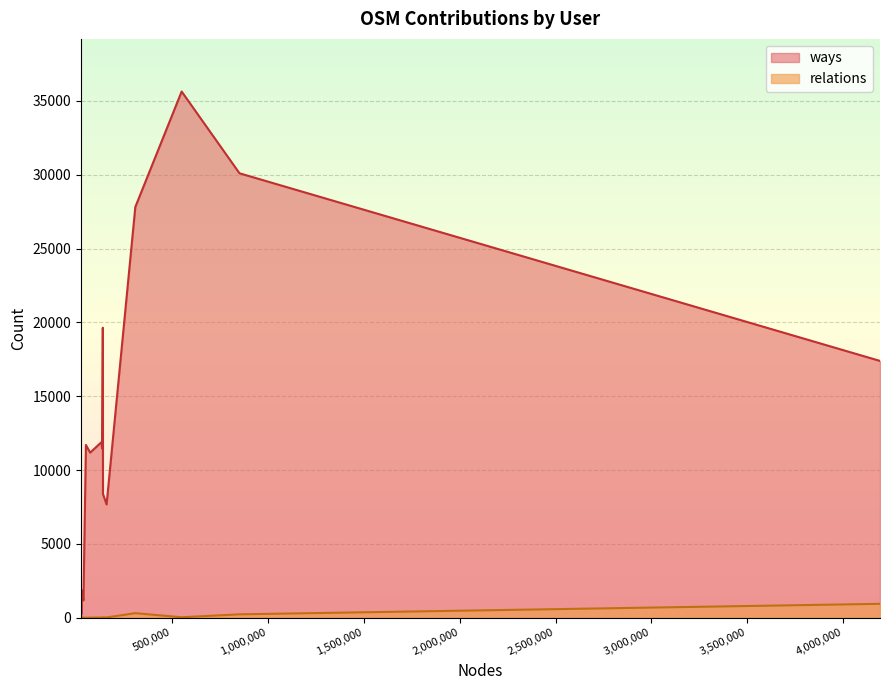

The relations series shows 89 at jhabijan. True or false?

False